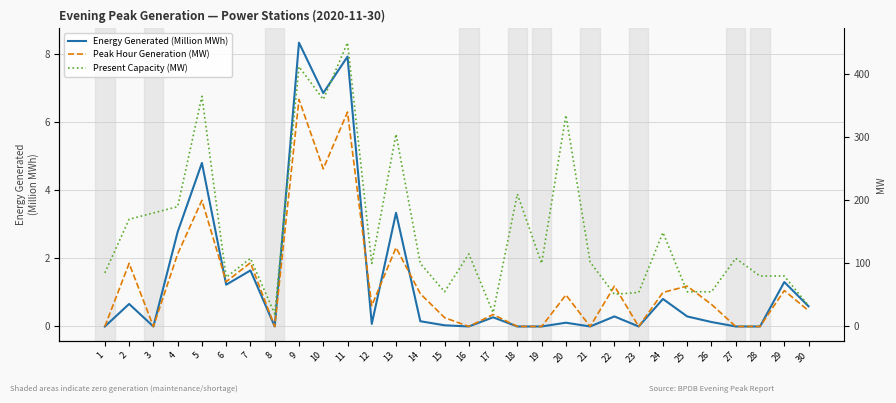

Reading left to right, extract all data points from this chart.

Energy Generated (Million MWh): 1=0.0	2=0.7	3=0.0	4=2.8	5=4.8	6=1.2	7=1.6	8=0.0	9=8.3	10=6.8	11=7.9	12=0.1	13=3.3	14=0.2	15=0.0	16=0.0	17=0.3	18=0.0	19=0.0	20=0.1	21=0.0	22=0.3	23=0.0	24=0.8	25=0.3	26=0.1	27=0.0	28=0.0	29=1.3	30=0.6
Peak Hour Generation (MW): 1=0.0	2=100.0	3=0.0	4=115.0	5=200.0	6=71.0	7=101.0	8=0.0	9=360.0	10=250.0	11=340.0	12=33.0	13=125.0	14=52.0	15=14.0	16=0.0	17=19.0	18=0.0	19=0.0	20=50.0	21=0.0	22=64.0	23=0.0	24=54.0	25=64.0	26=35.0	27=0.0	28=0.0	29=57.0	30=25.0
Present Capacity (MW): 1=85.0	2=170.0	3=180.0	4=190.0	5=365.0	6=78.0	7=108.0	8=20.0	9=412.0	10=360.0	11=450.0	12=100.0	13=305.0	14=100.0	15=55.0	16=115.0	17=22.0	18=210.0	19=100.0	20=335.0	21=102.0	22=51.0	23=54.0	24=149.0	25=55.0	26=55.0	27=108.0	28=80.0	29=80.0	30=33.0